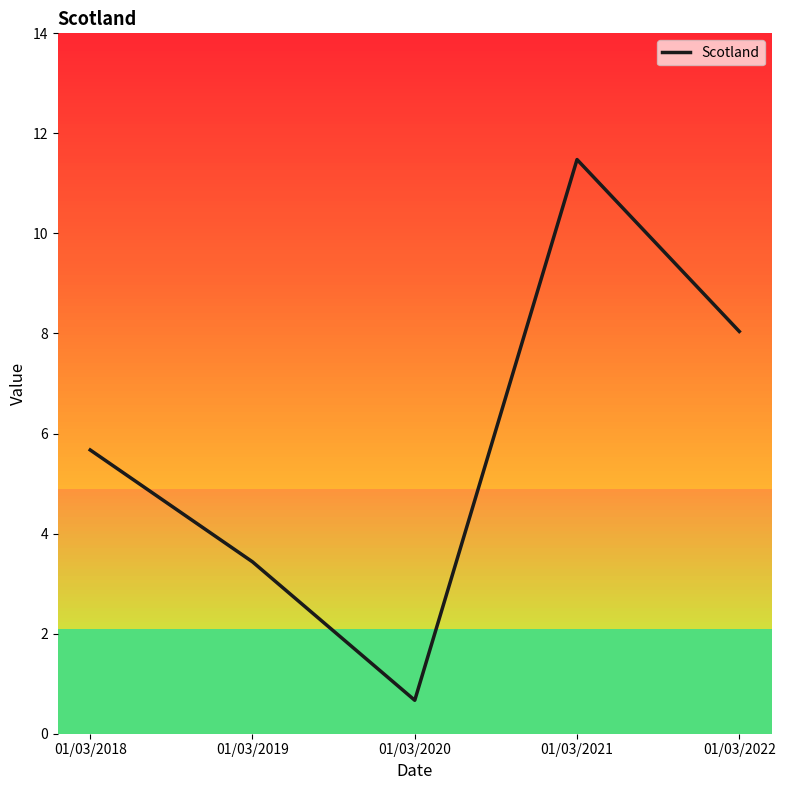

Count the number of data series in this chart.

1